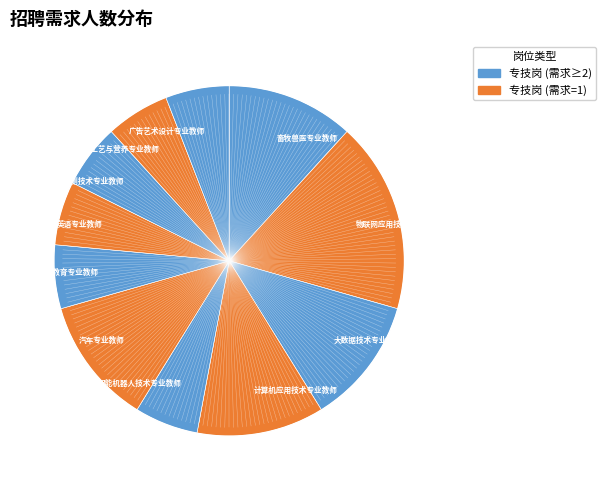

Which slice is the largest?

物联网应用技术专业教师